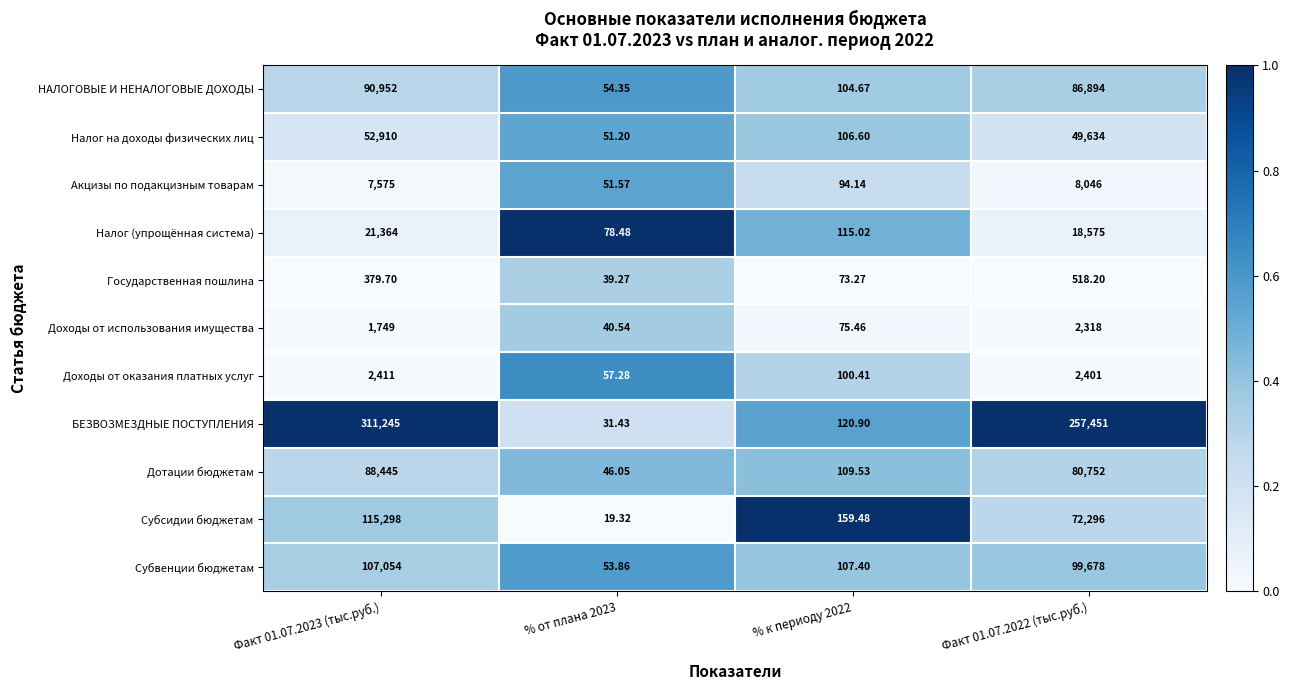

What is the greatest value displayed?

311245.0